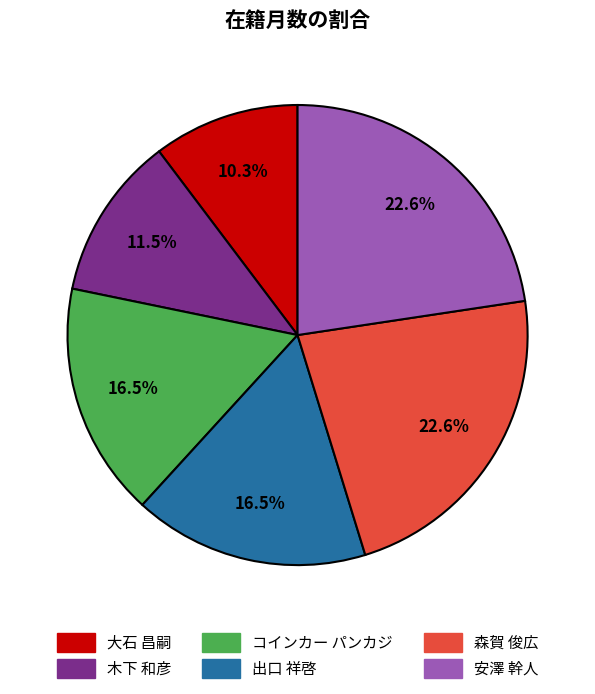

Which slice is the smallest?

大石 昌嗣